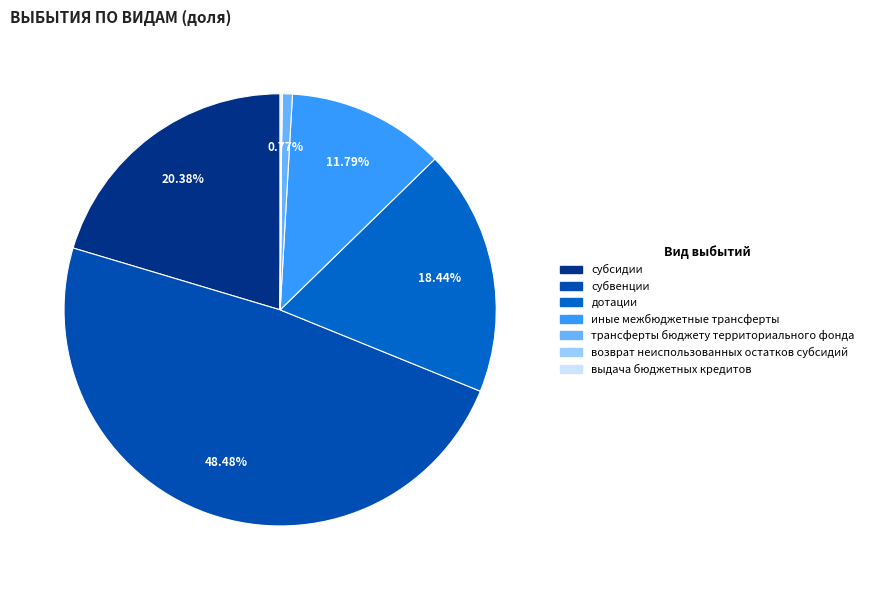

To the nearest percent, what is the difference between the largest and smallest slice percentages?

48%